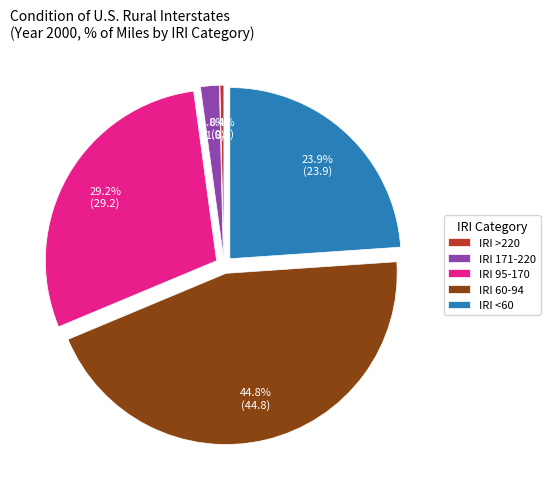

How much of the chart is everything except IRI >220?

99.6%